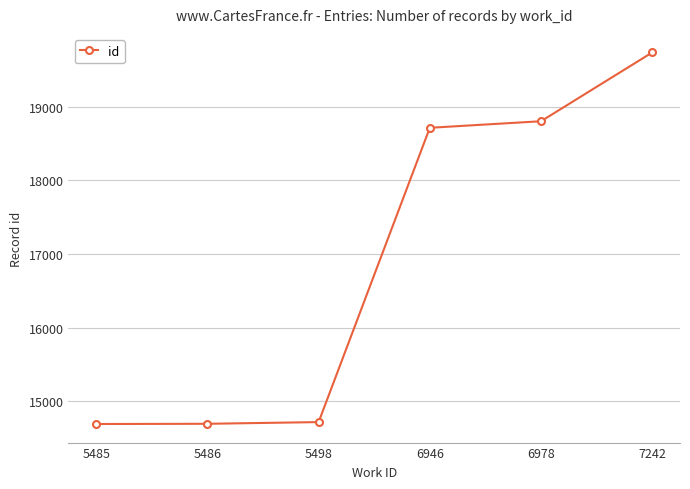

True or false: the data has more than 2 interior local peaks.

False